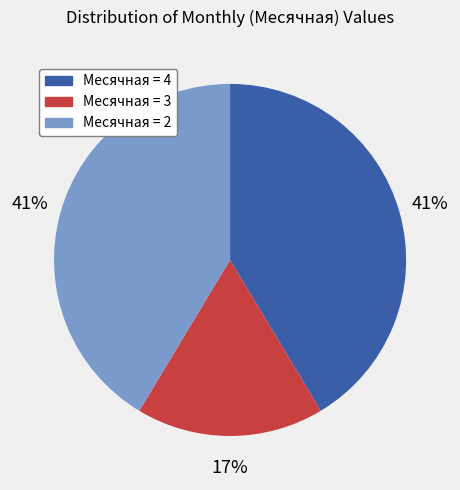

To the nearest percent, what is the average slice percentage?

33%